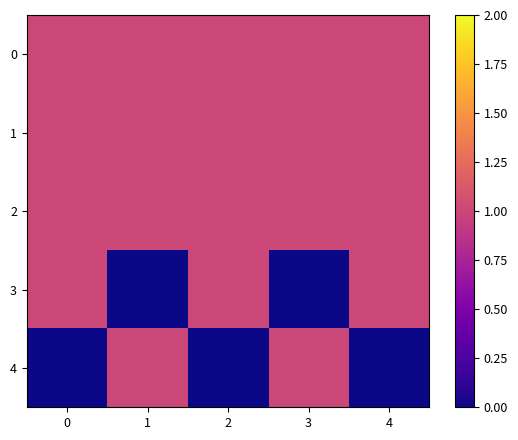

Reading right to left, extract all data points from this chart.

0: 4=1	3=1	2=1	1=1	0=1
1: 4=1	3=1	2=1	1=1	0=1
2: 4=1	3=1	2=1	1=1	0=1
3: 4=1	3=0	2=1	1=0	0=1
4: 4=0	3=1	2=0	1=1	0=0